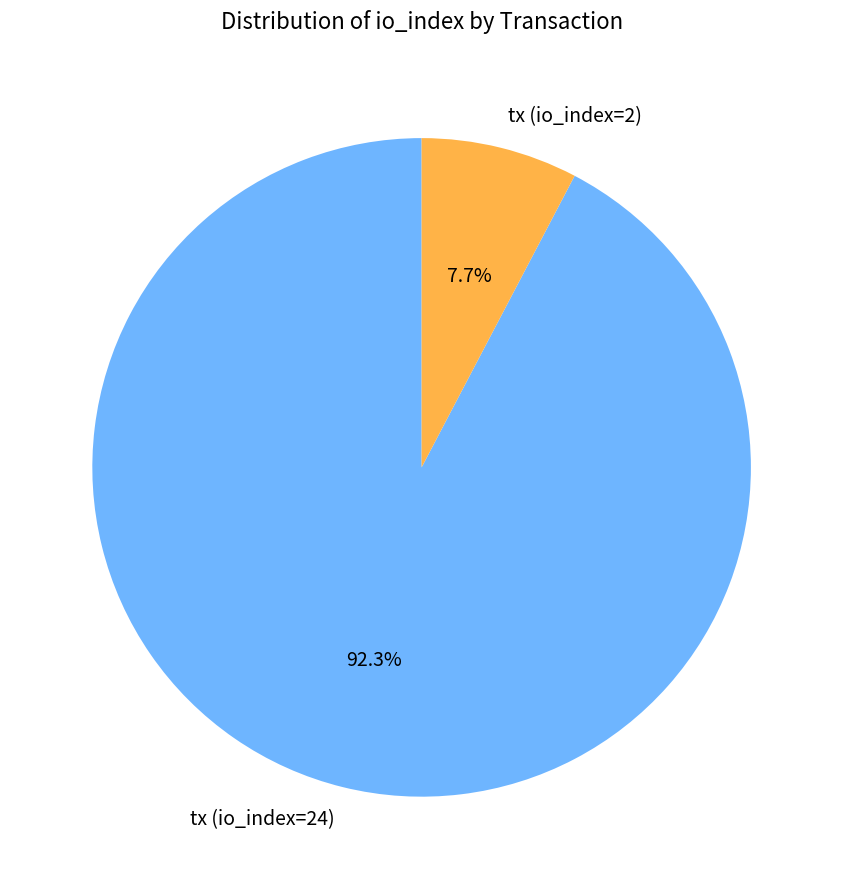

Rank the categories by value from lowest to highest.

tx (io_index=2), tx (io_index=24)